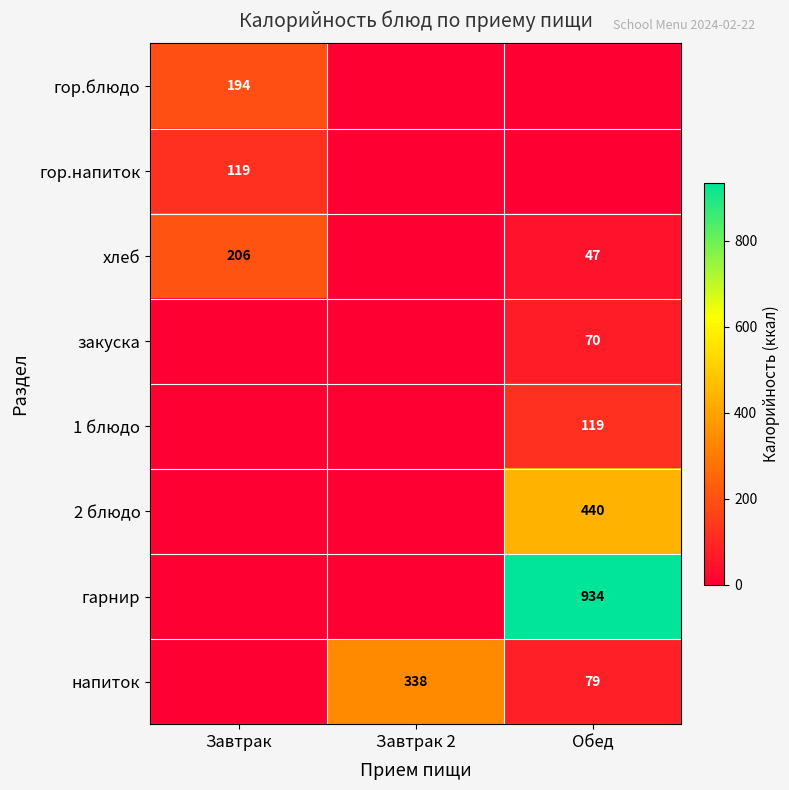

The value of хлеб at Завтрак is 64. True or false?

False